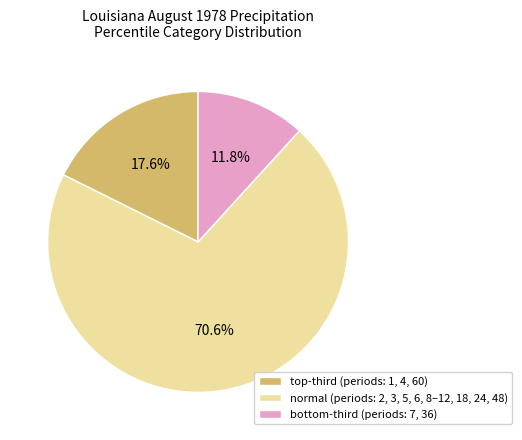

Rank the categories by value from highest to lowest.

normal, top-third, bottom-third